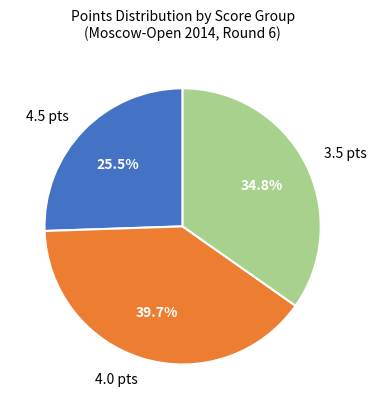

Which slice is the smallest?

4.5 pts